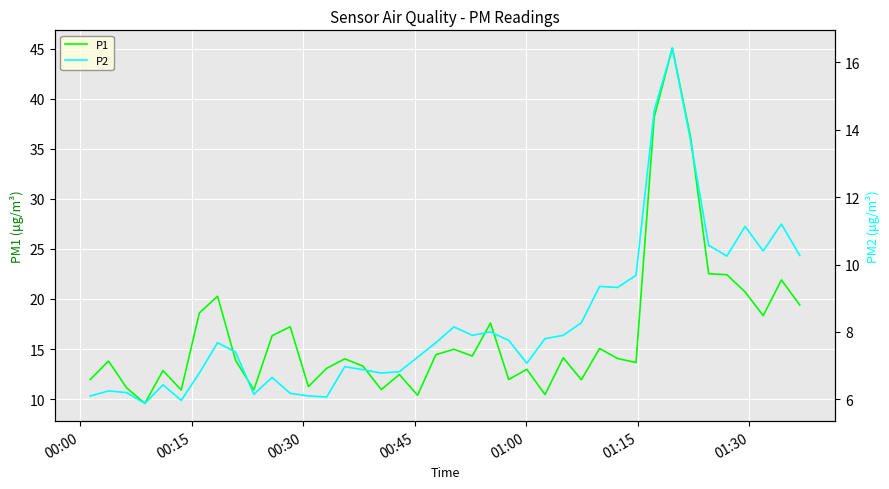

How many lines are shown in the chart?

2